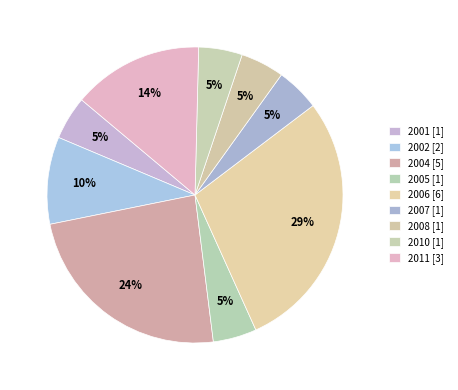

Is there any slice that represents more than half of the pie?

No